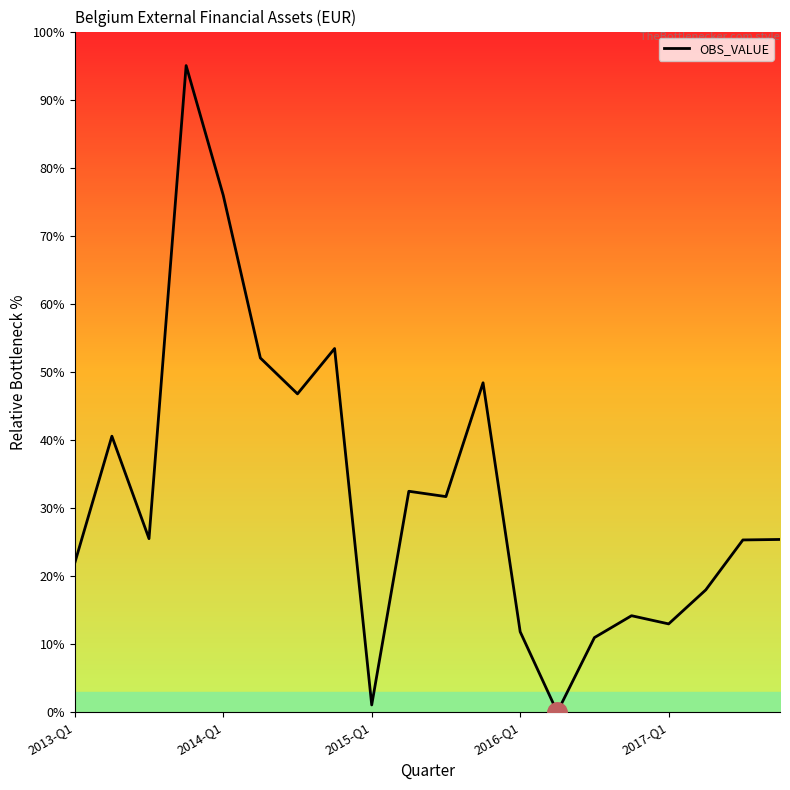

What is the sum of the values at 6 and 2013-Q1?

68.7